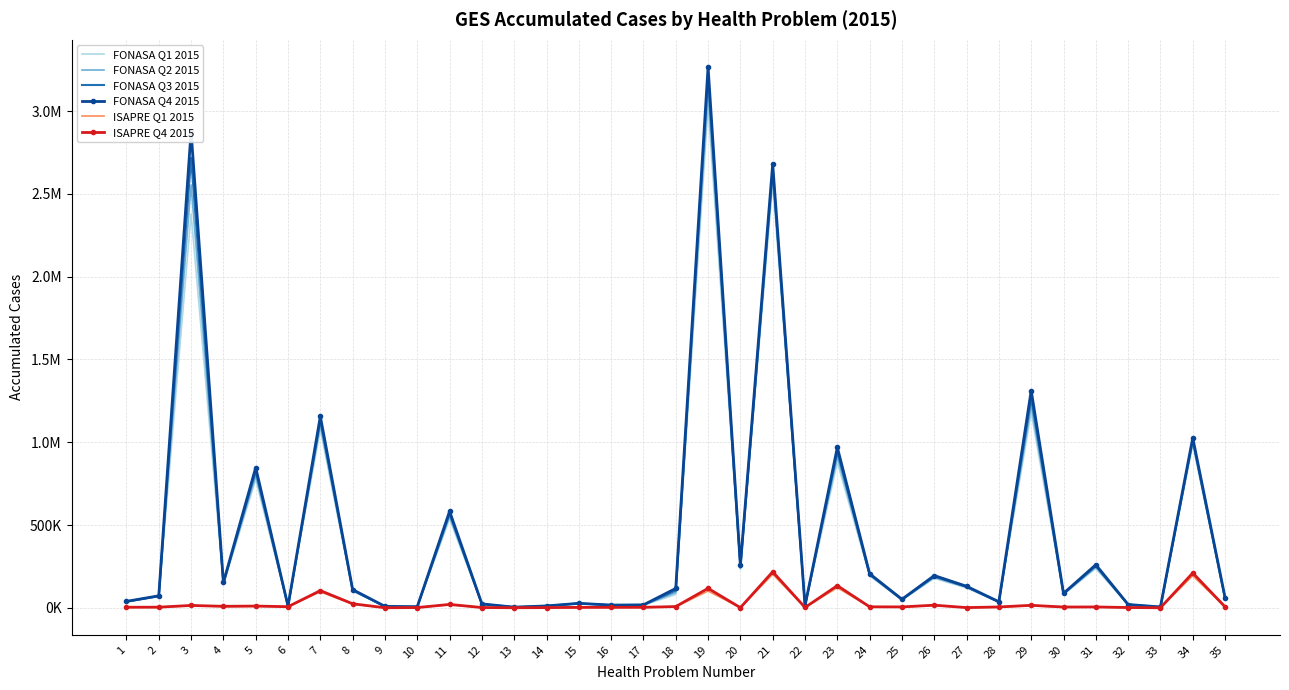

What are all the series names shown in the legend?

FONASA Q1 2015, FONASA Q2 2015, FONASA Q3 2015, FONASA Q4 2015, ISAPRE Q1 2015, ISAPRE Q4 2015